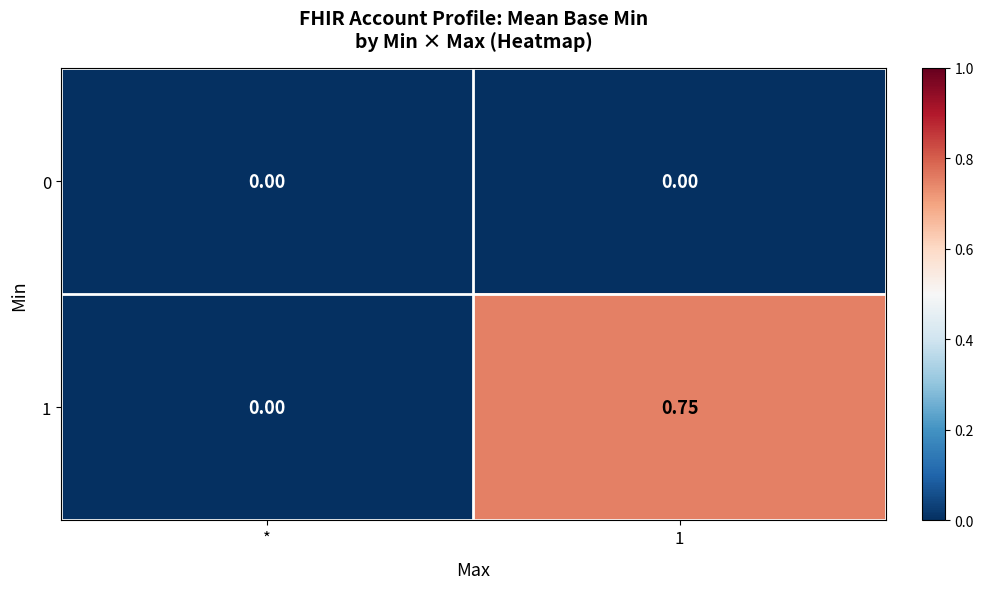

Between * and 1, which series saw the biggest shift?

1